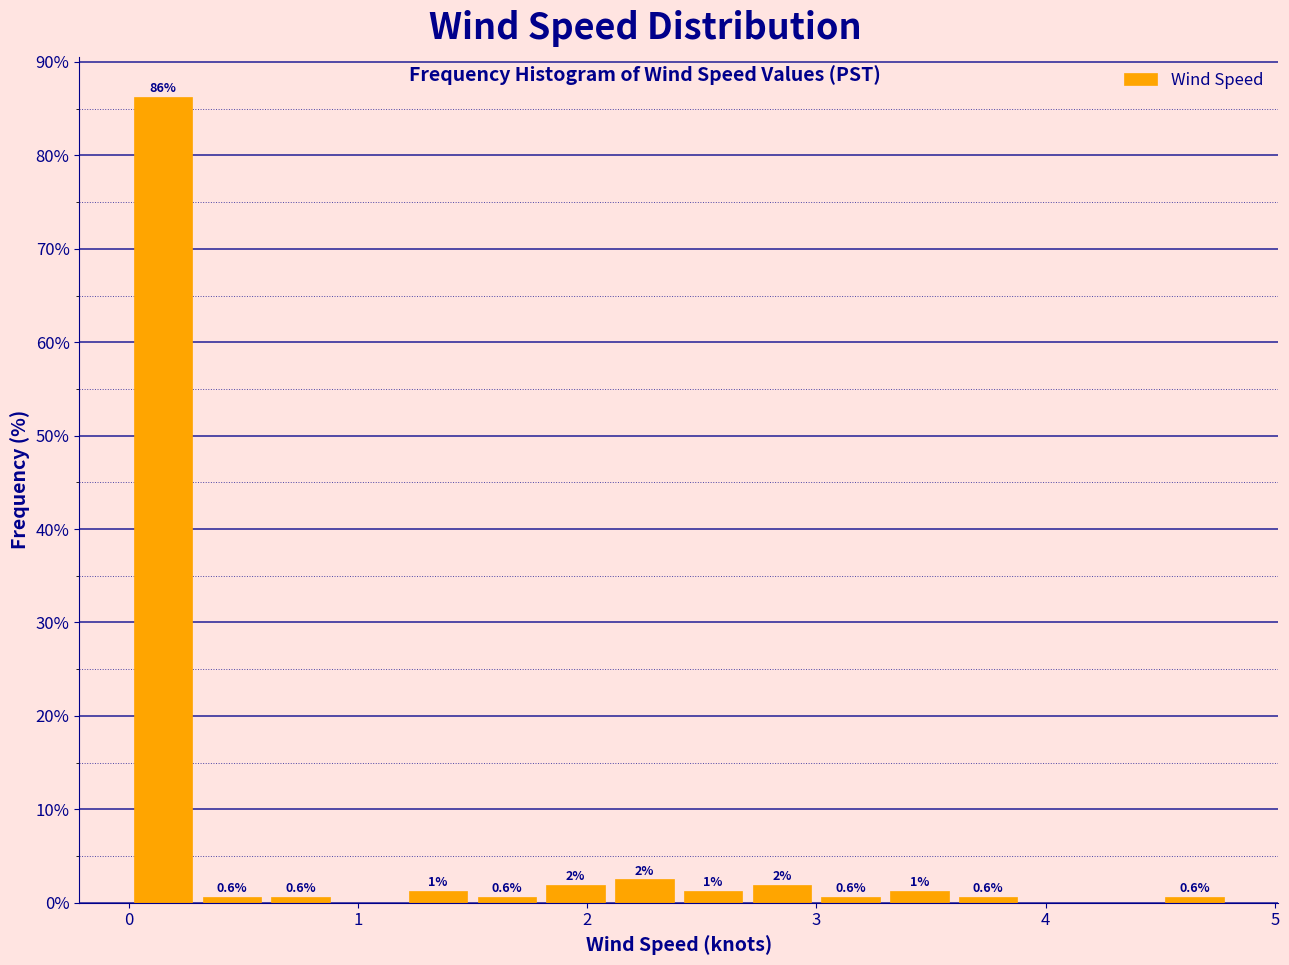

Around what value on the x-axis is the tallest bar? Give the approximate position of its centre, as read against the axis.

0.2